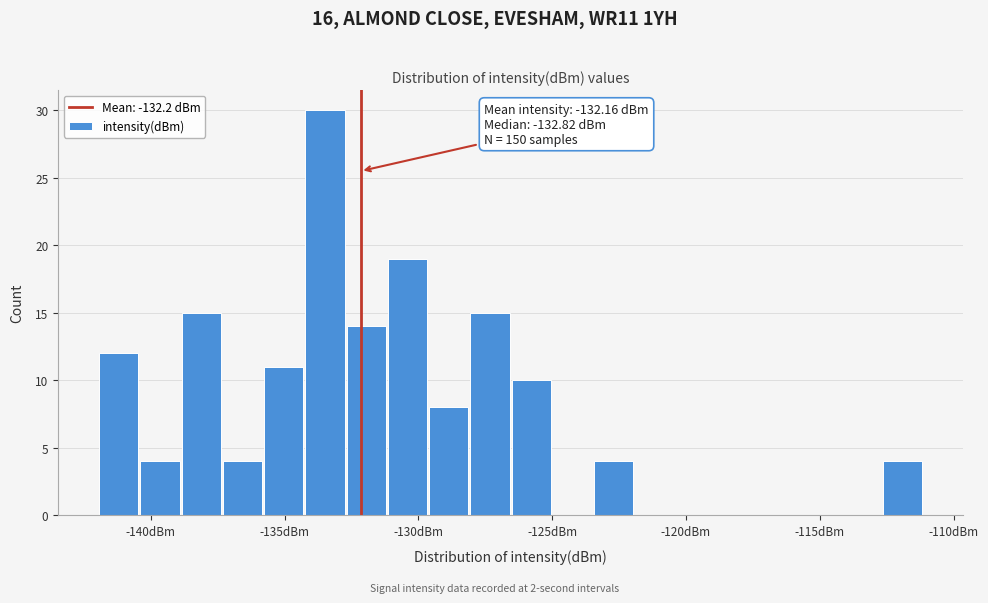

Read against the x-axis, roughly where is the centre of the tallest bar?

-133.5